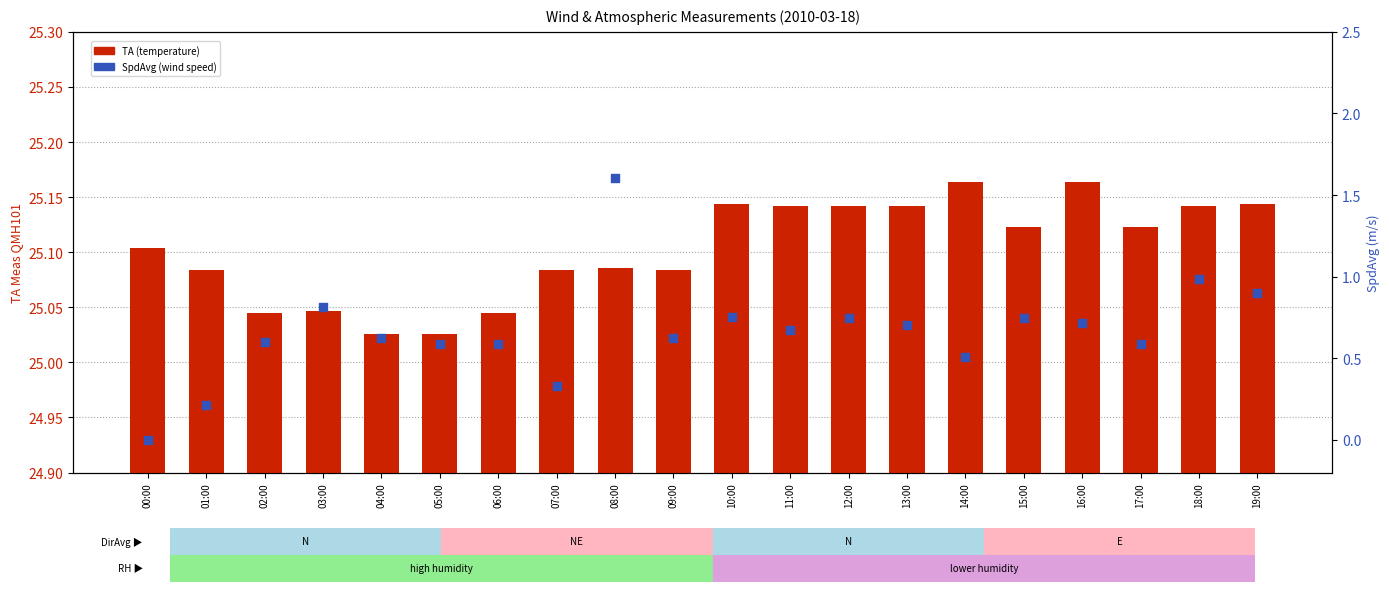

Which series contains the lowest Y value?

SpdAvg (wind speed)